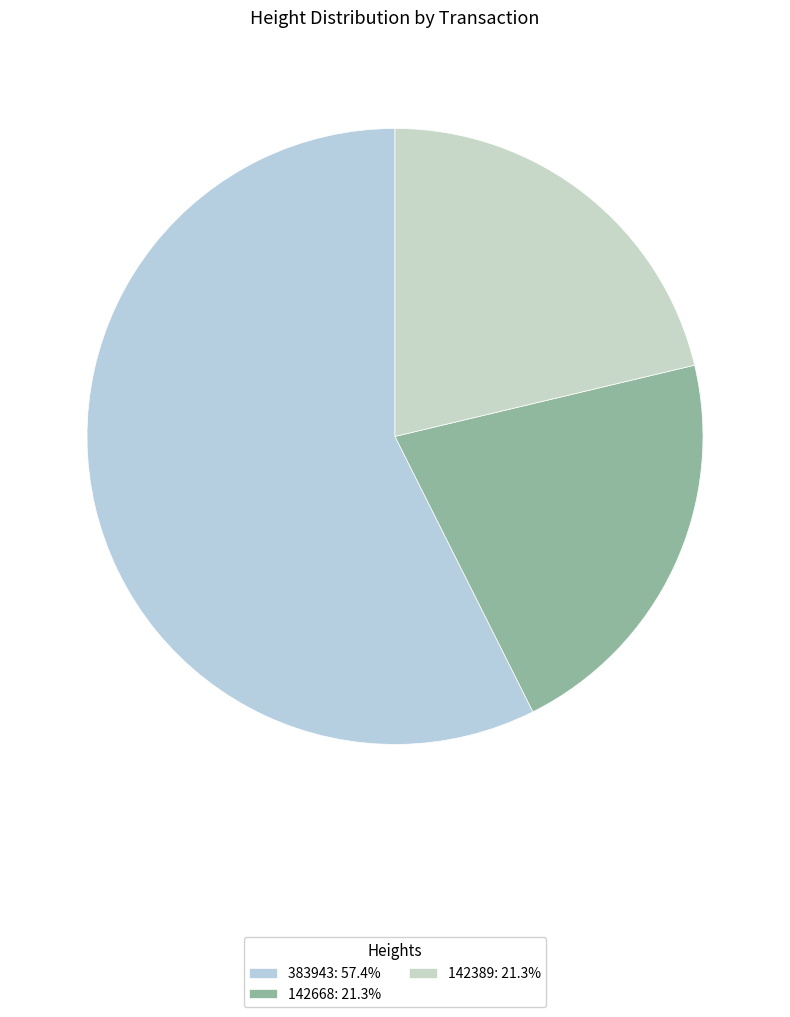

Approximately how many times larger is the value at 142668 compared to 383943?

0.4